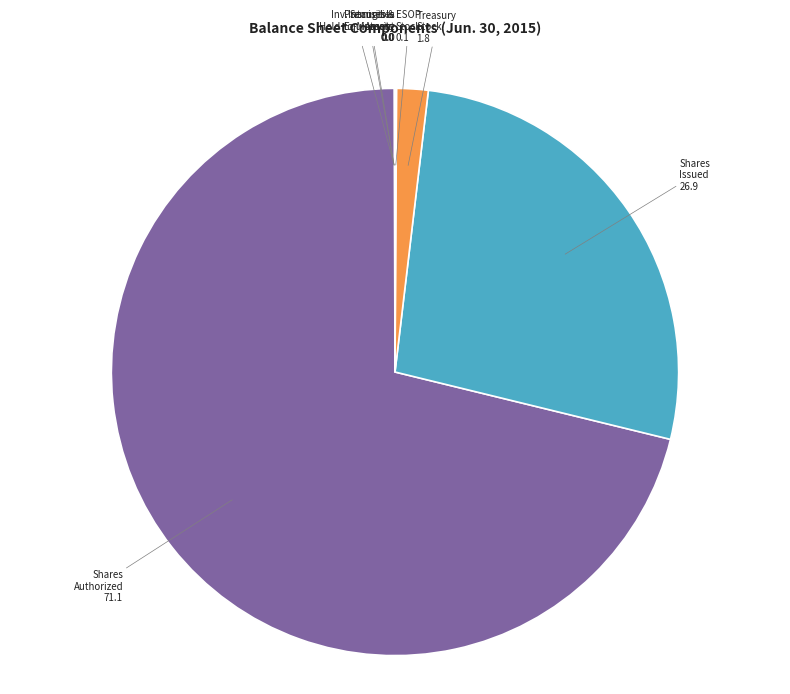

Is there a majority slice in this chart?

Yes